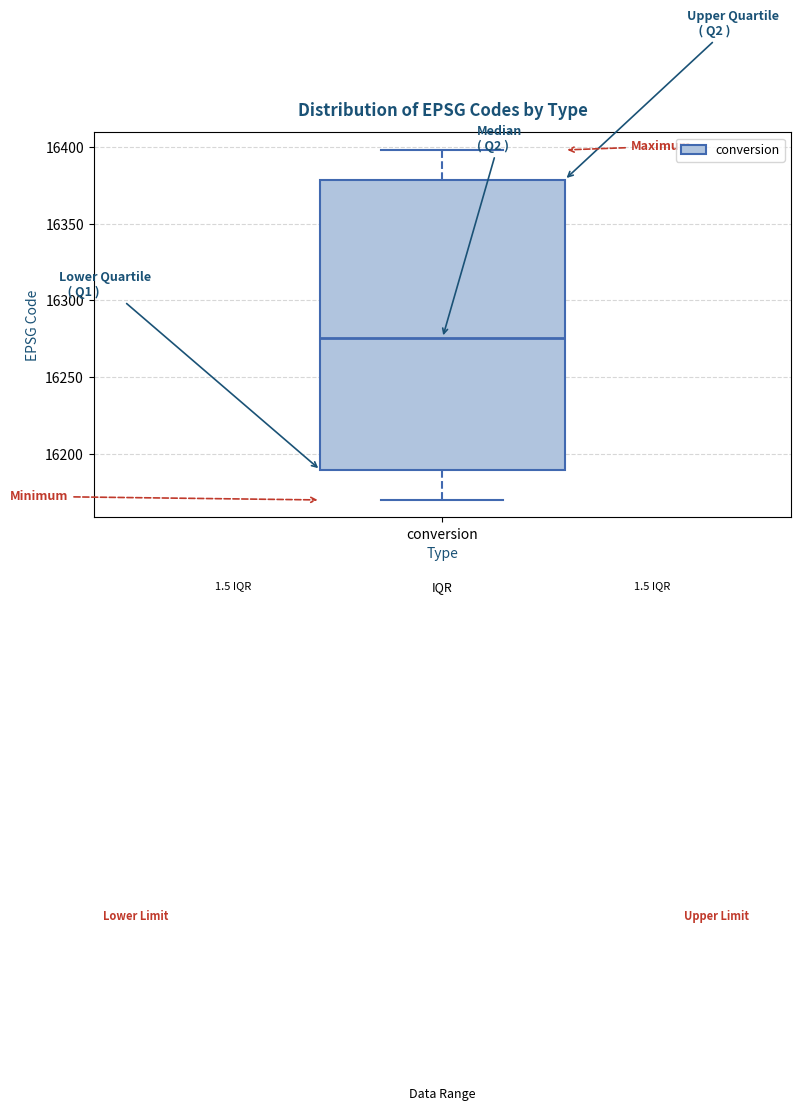

Read this box plot against the y-axis: the position of the median line, the range covered by the box, and the ends of both whiskers. The values are not printed on the chart, so give them approximately, as read against the axis.

median 16275, box 16190 to 16380, whiskers 16170 to 16400